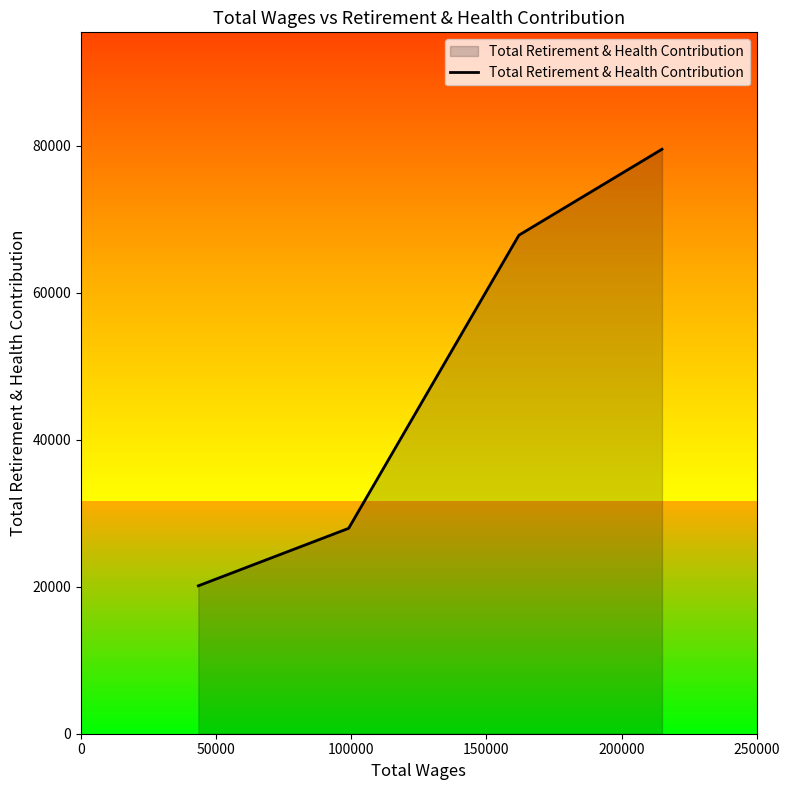

What is the maximum value shown in the chart?

79515